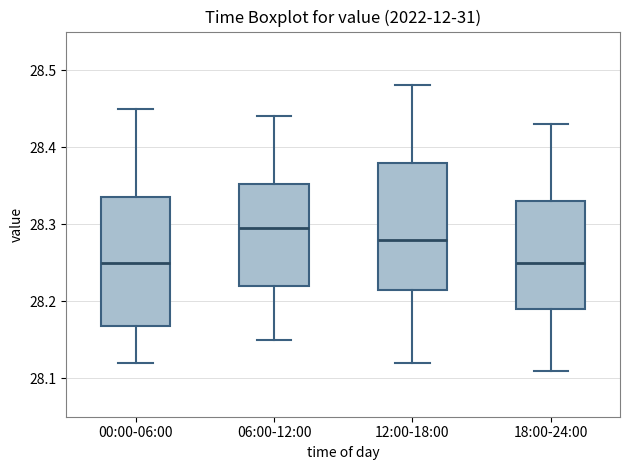

Reading left to right, read every box against the y-axis: the position of its median line, the range the box covers, and the ends of its whiskers. The values are not printed on the chart, so give them approximately, as read against the axis.

00:00-06:00: median 28.25, box 28.17 to 28.34, whiskers 28.12 to 28.45
06:00-12:00: median 28.30, box 28.22 to 28.35, whiskers 28.15 to 28.44
12:00-18:00: median 28.28, box 28.22 to 28.38, whiskers 28.12 to 28.48
18:00-24:00: median 28.25, box 28.19 to 28.33, whiskers 28.11 to 28.43